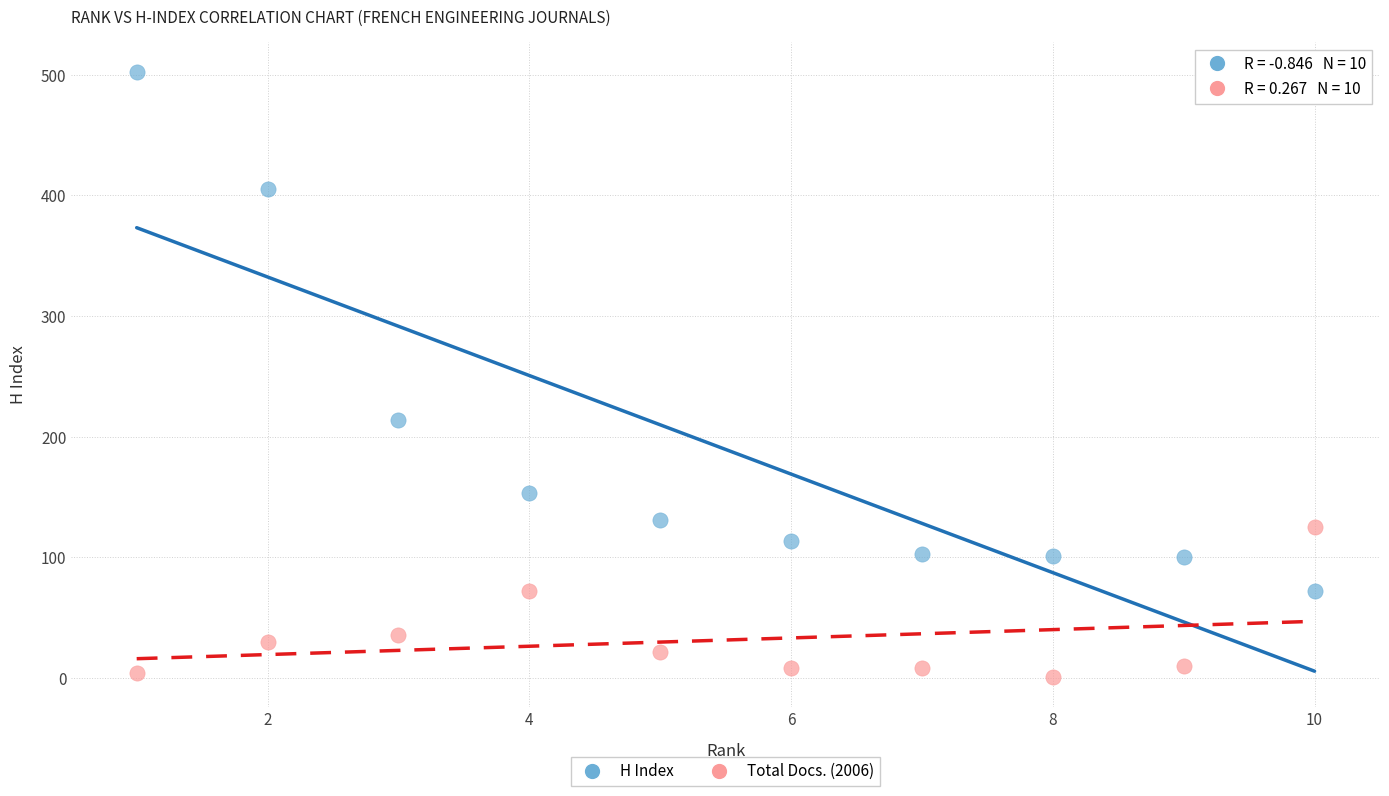

Which series reaches the minimum Y coordinate?

Total Docs. (2006)